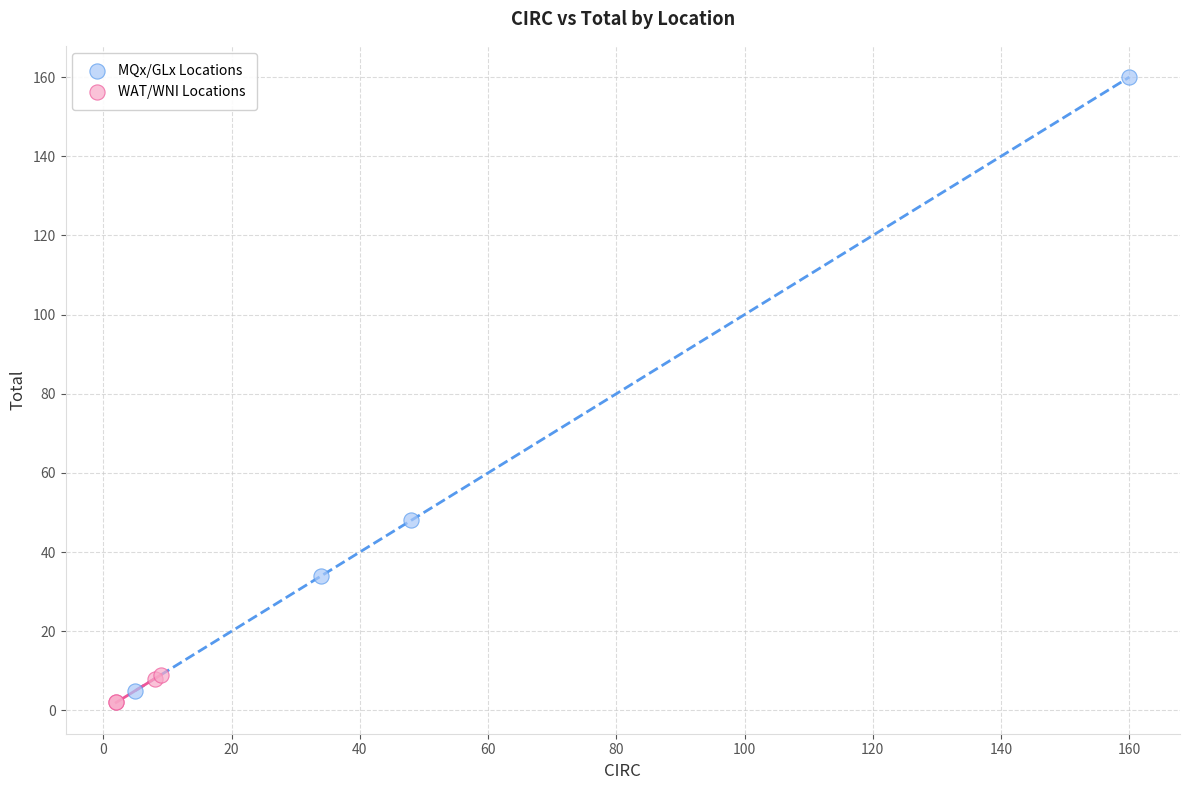

Which series contains the lowest Y value?

WAT/WNI Locations